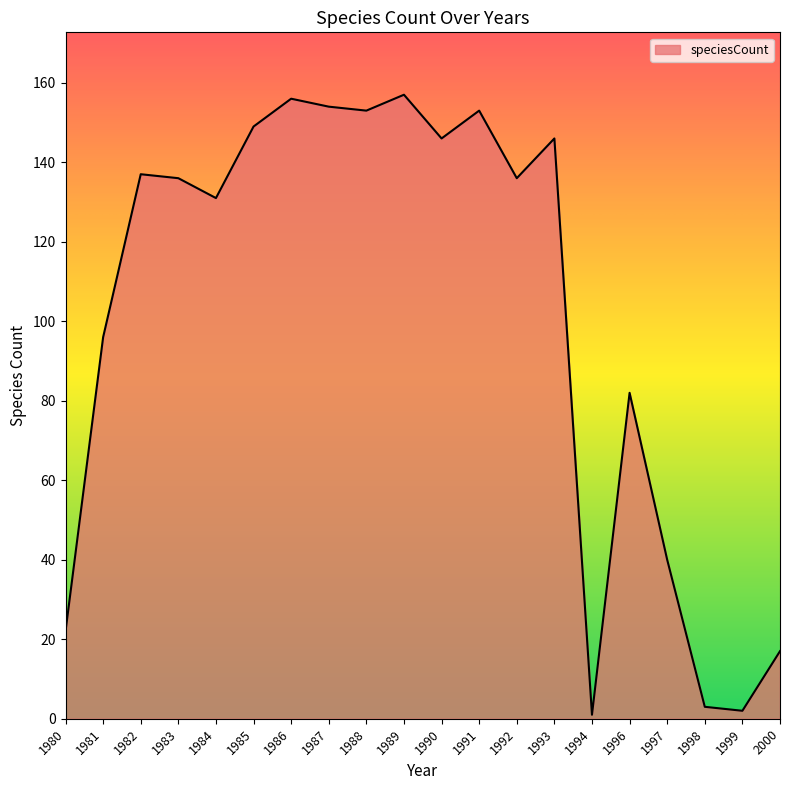

Approximately how many times larger is the value at 1993 compared to 1980?

6.6